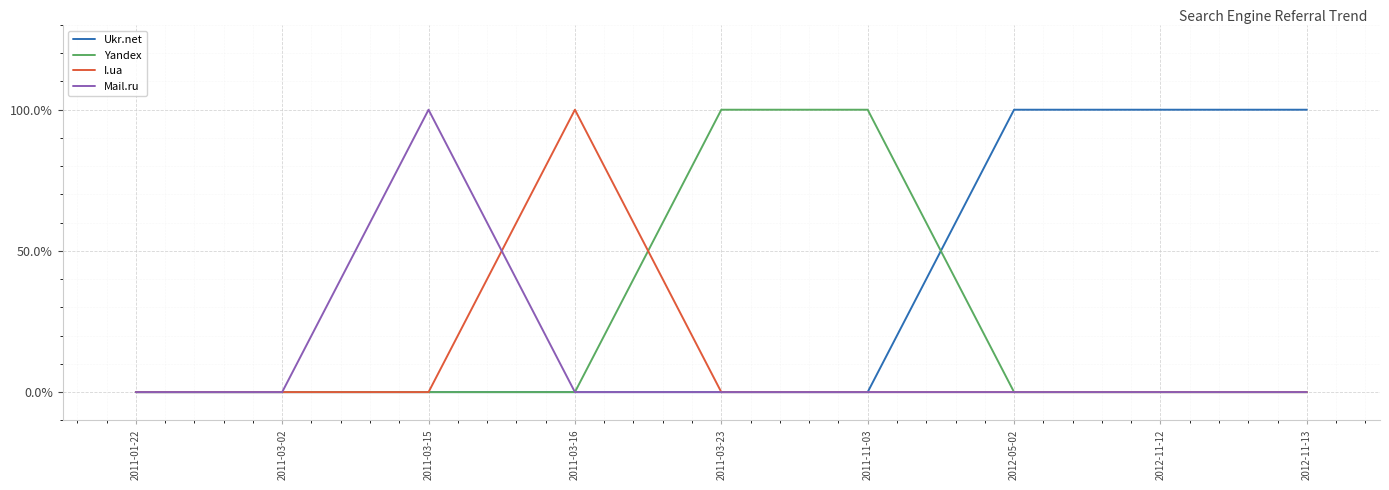

Count the Yandex values in the range 0 to 1.

9